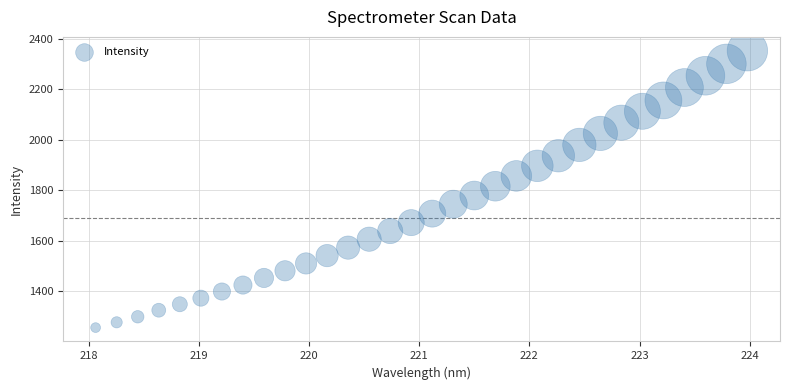

What is the range of X values (max minus min)?

5.9